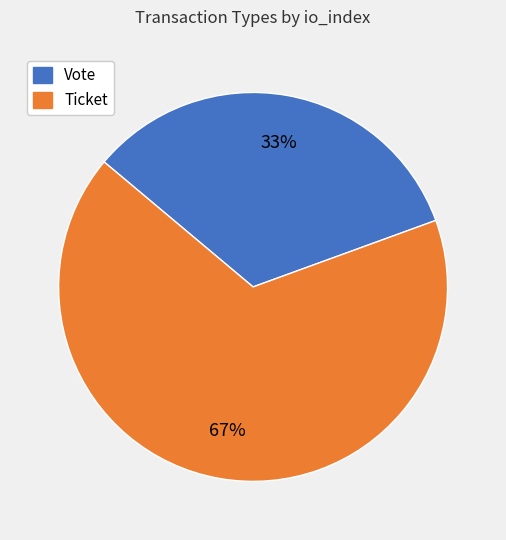

Does any single category account for the majority?

Yes